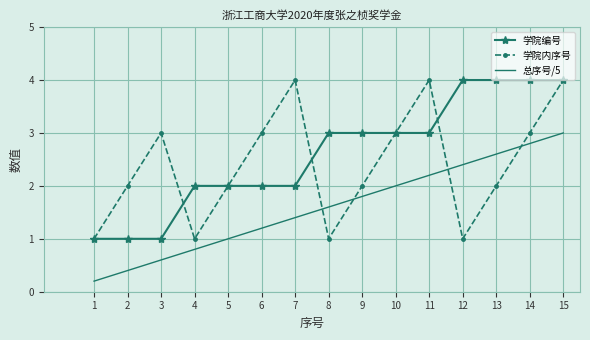

What is the difference between the maximum and second lowest values in the 学院内序号 series?

3.0